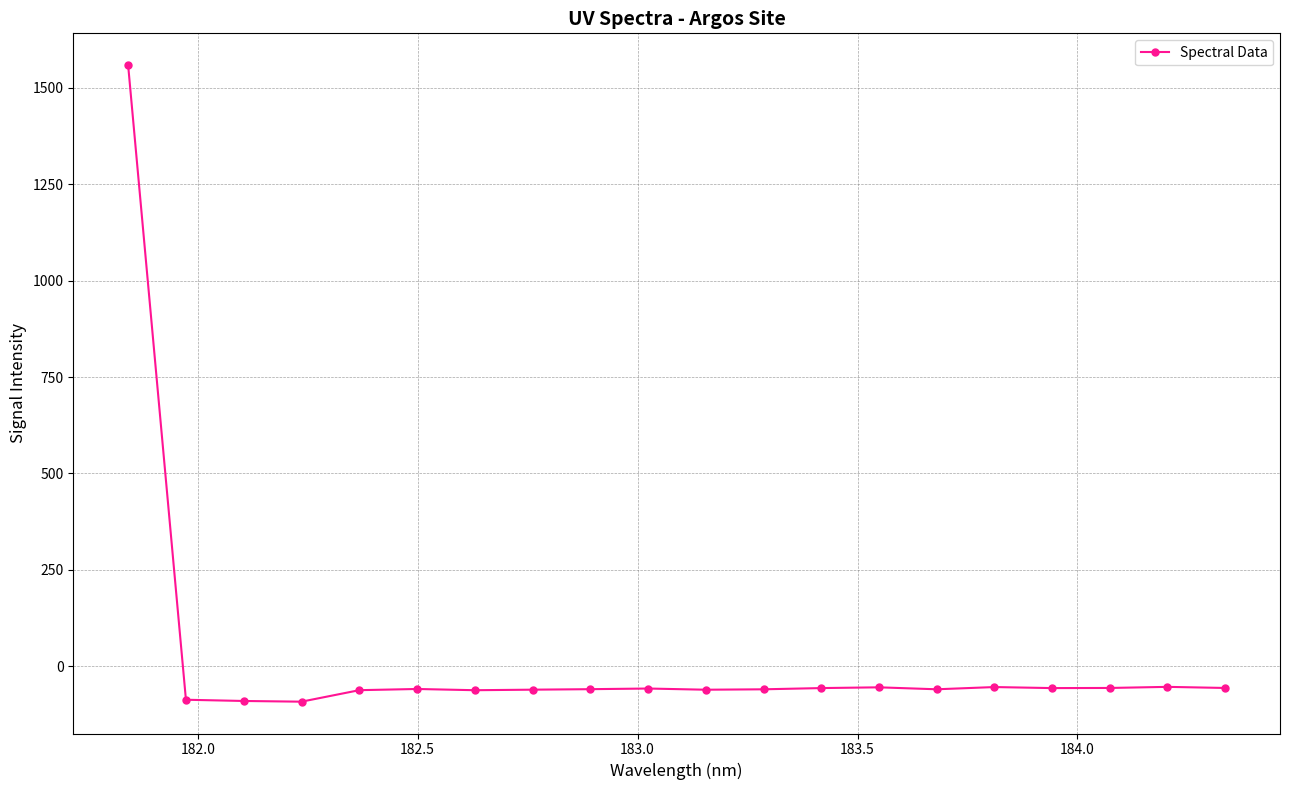

What is the value of the 3rd point from the left?

-90.1